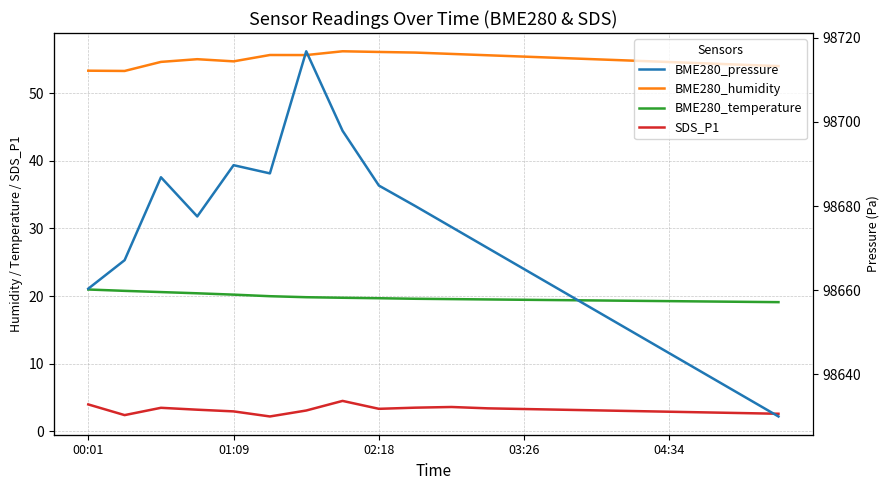

At how many categories does at least one series exceed 90432?

20